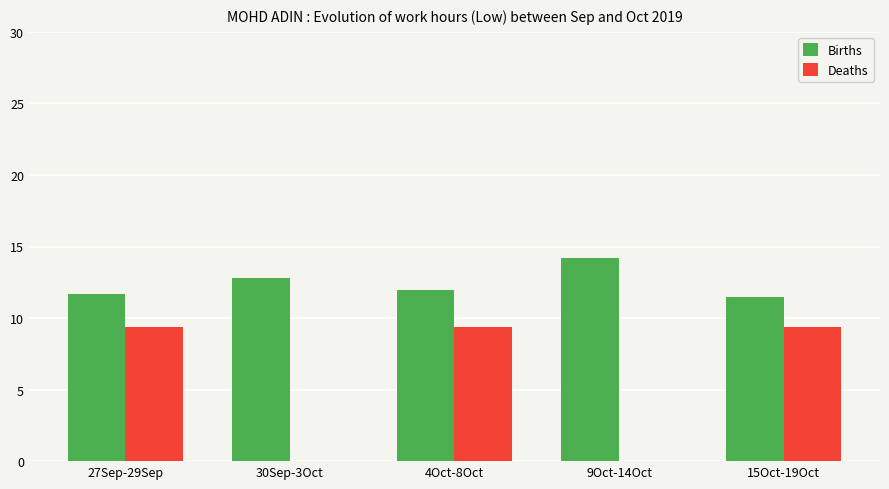

What is the sum of all Births values?

62.1